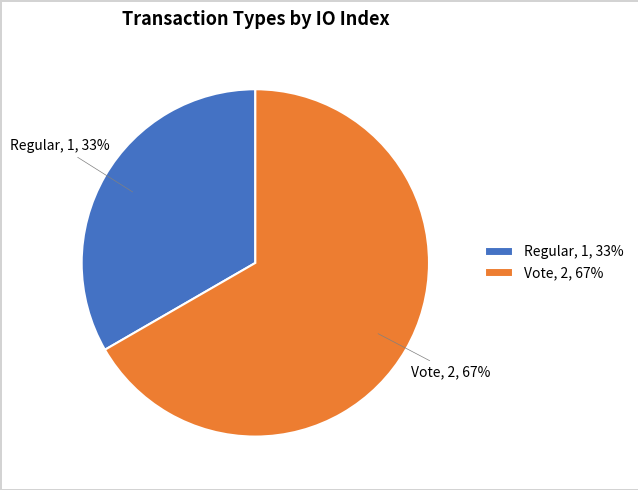

Which has a higher value, Regular or Vote?

Vote